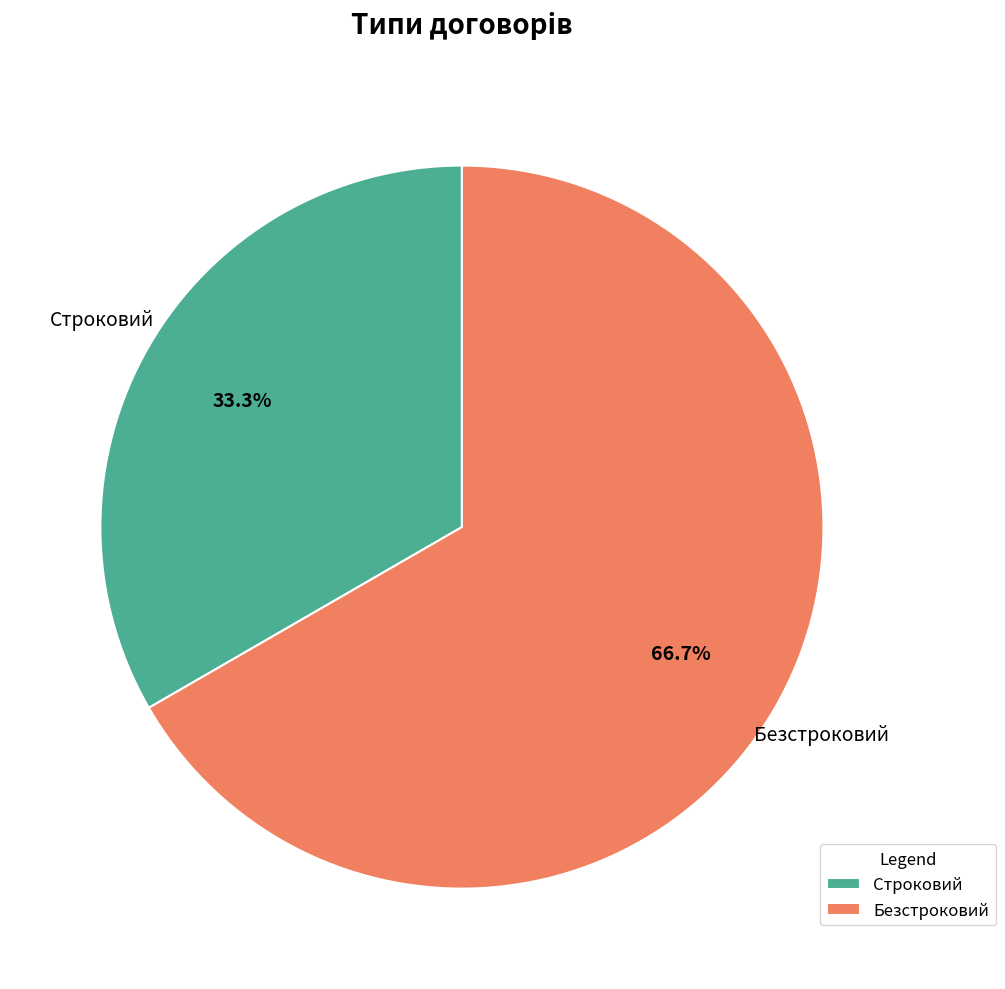

True or false: Строковий accounts for 45% of the total.

False